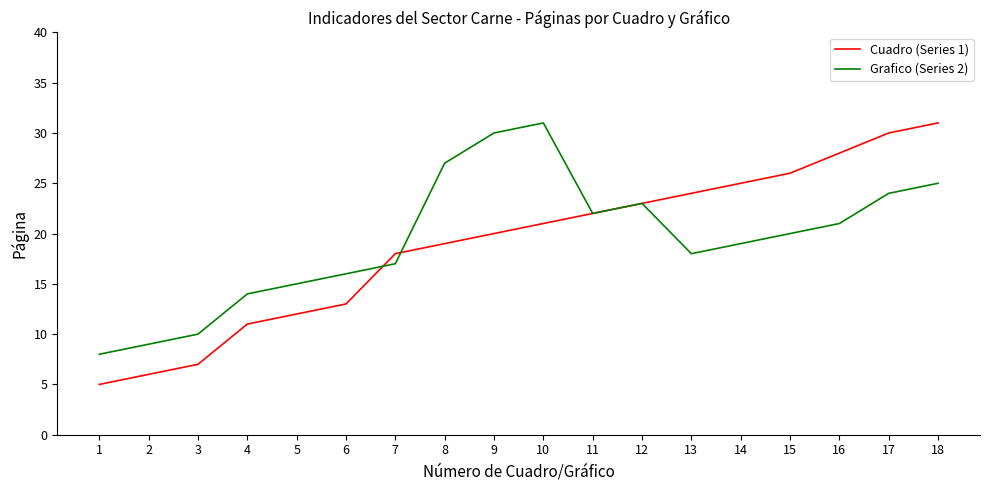

Where is the first local maximum for Grafico (Series 2)?

10